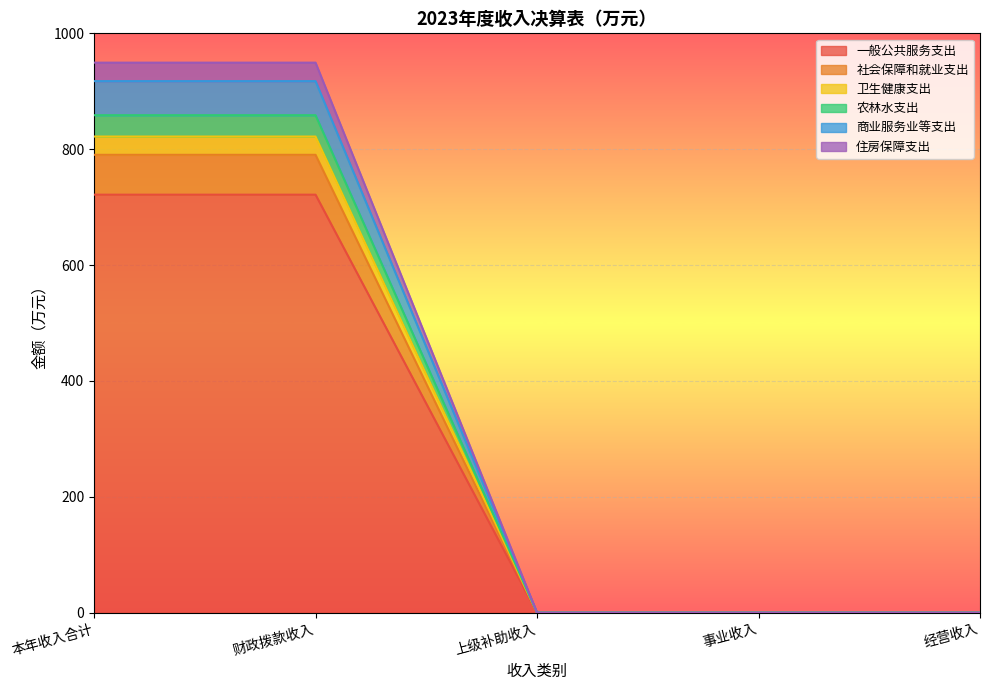

The 社会保障和就业支出 series shows 0.0 at 经营收入. True or false?

True